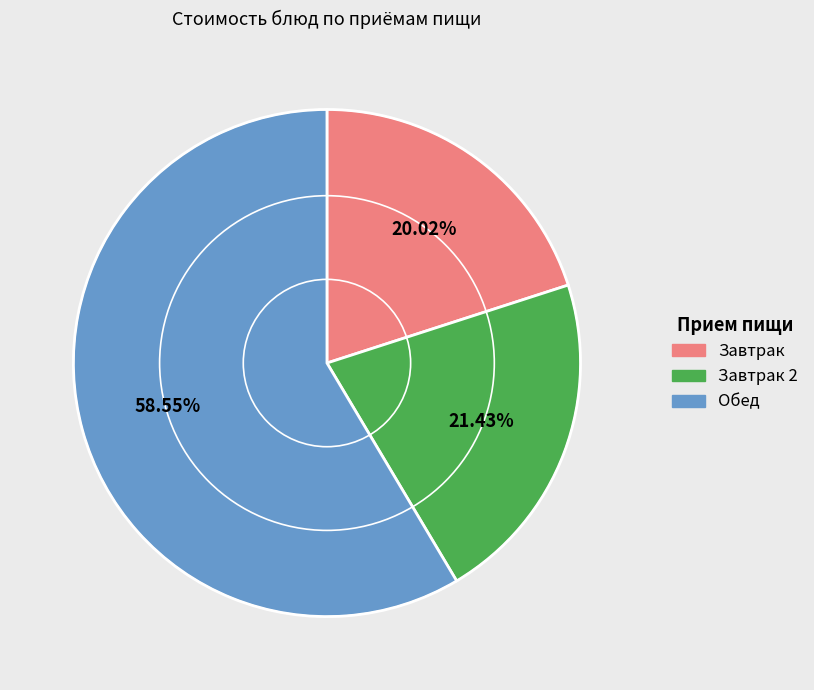

To the nearest percent, what is the average slice percentage?

33%